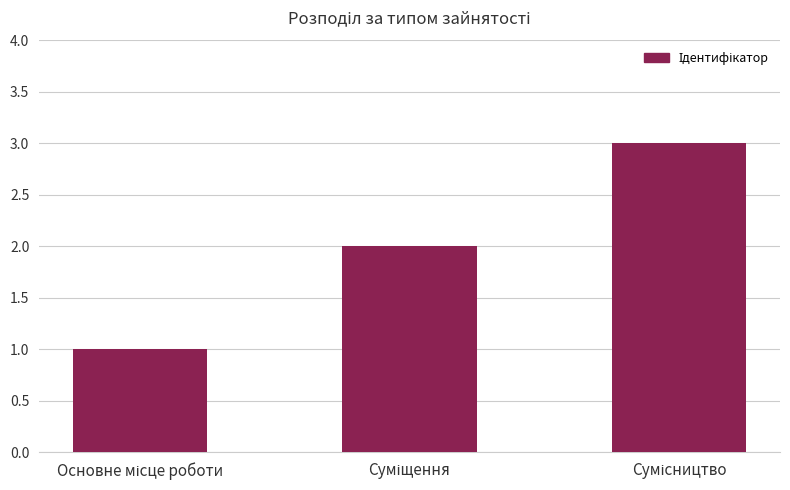

What is the greatest value displayed?

3